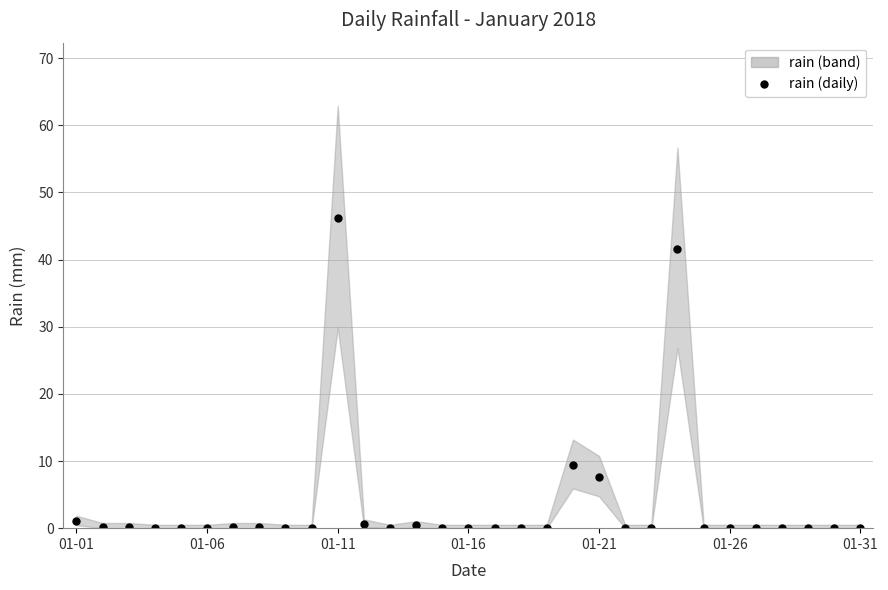

What is the greatest value displayed?

46.2